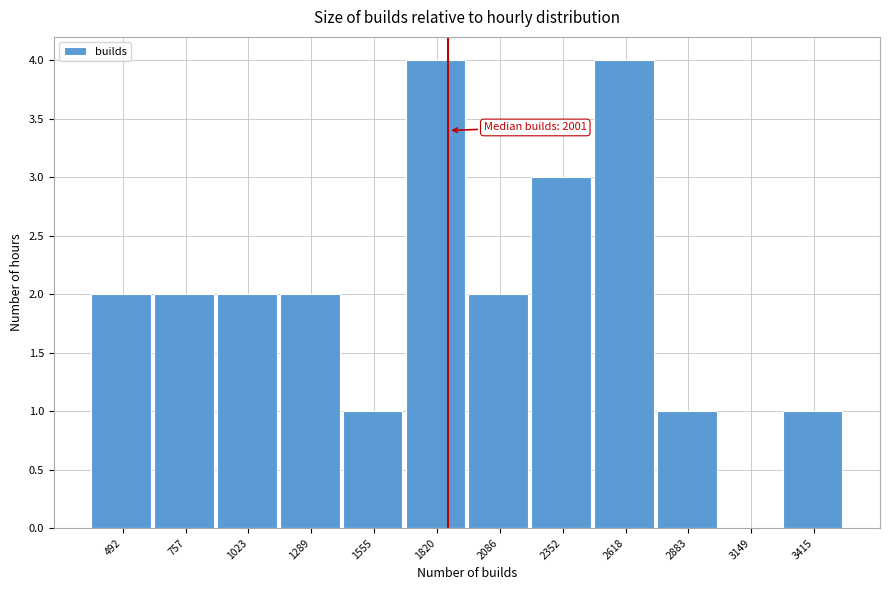

Reading right to left, what are all the values shown in this chart?

3415=1	3149=0	2883=1	2618=4	2352=3	2086=2	1820=4	1555=1	1289=2	1023=2	757=2	492=2